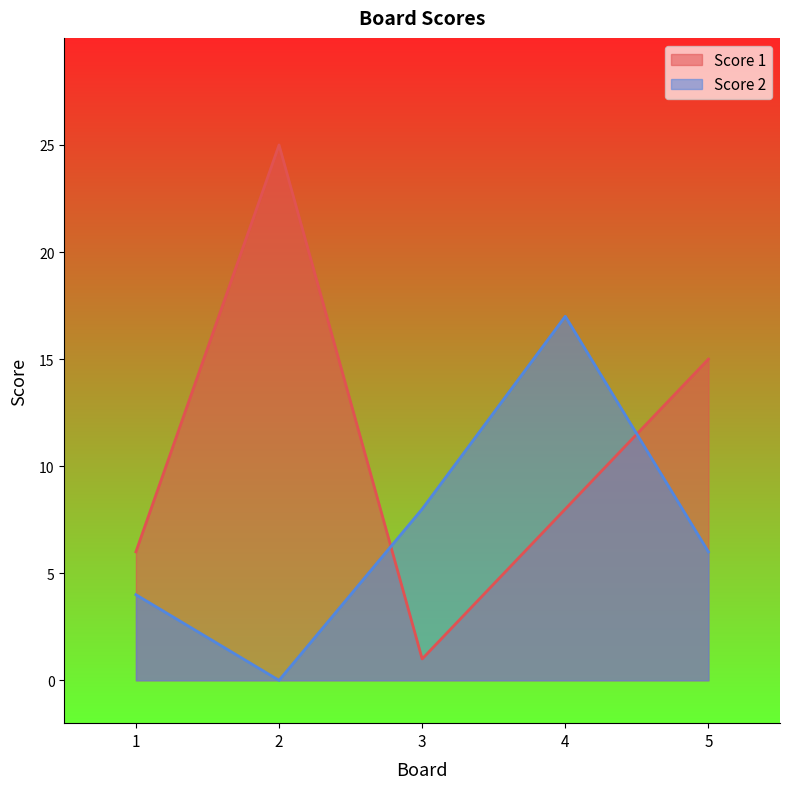

Rank the categories by Score 2 value from lowest to highest.

2, 1, 5, 3, 4